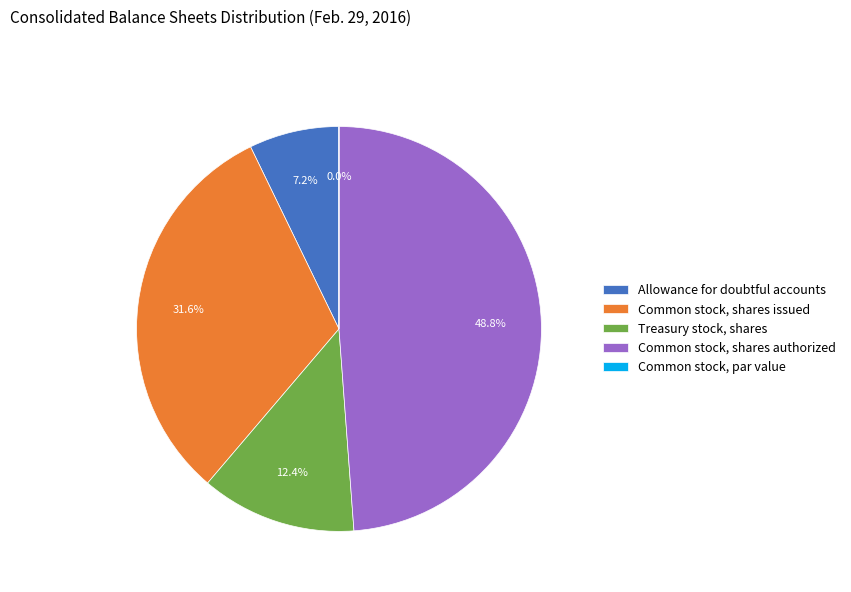

What percentage do Common stock, shares issued and Common stock, shares authorized together represent?

80.4%